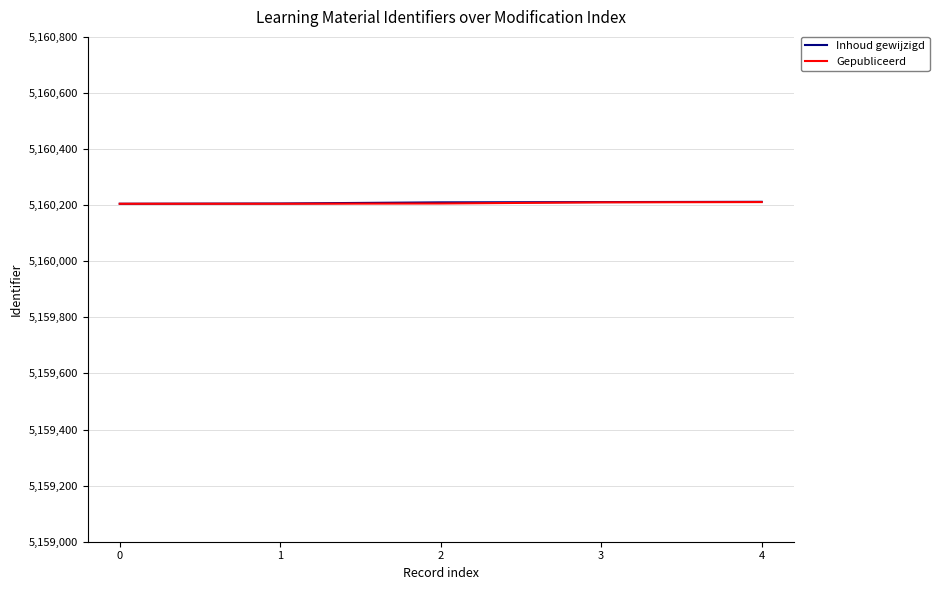

What is the total value across all series at 0?

10320410